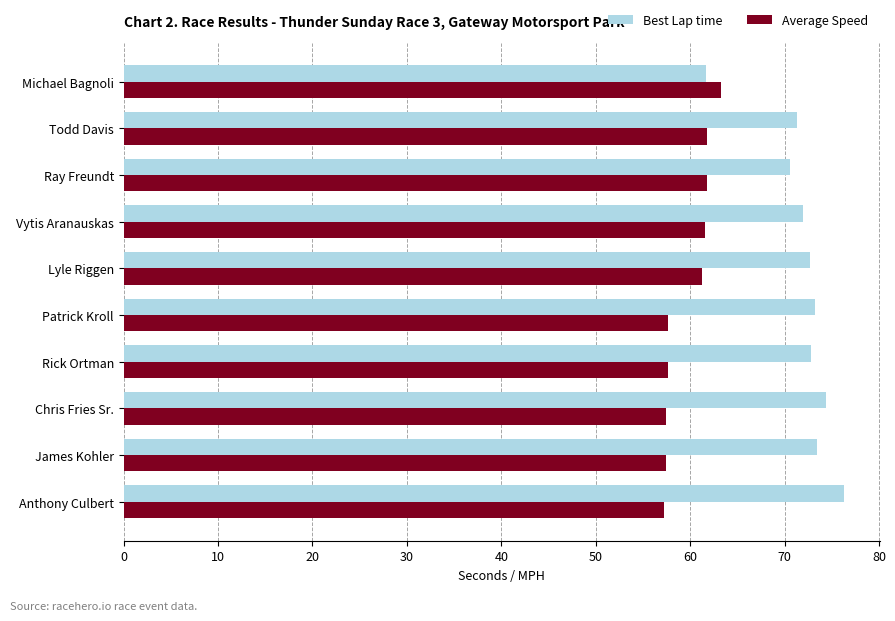

What is the highest value of the Best Lap time series?

76.3